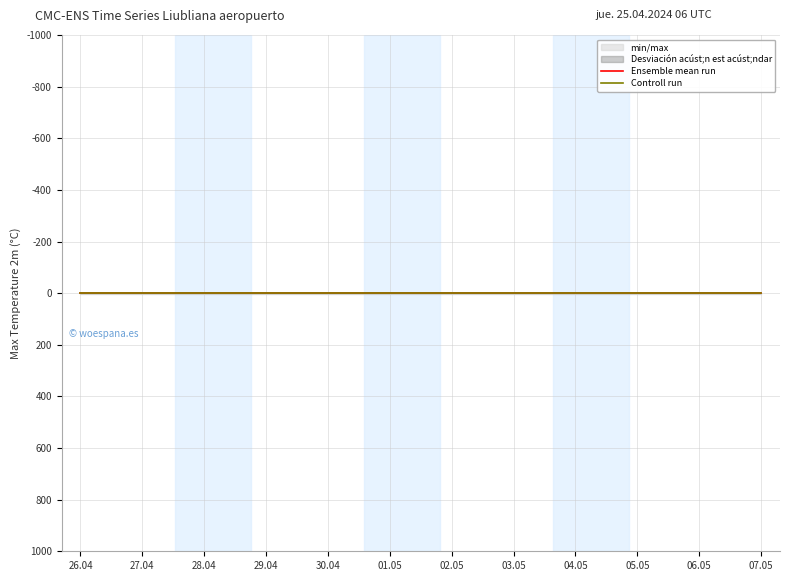

True or false: Ensemble mean run and Controll run cross at least once.

False